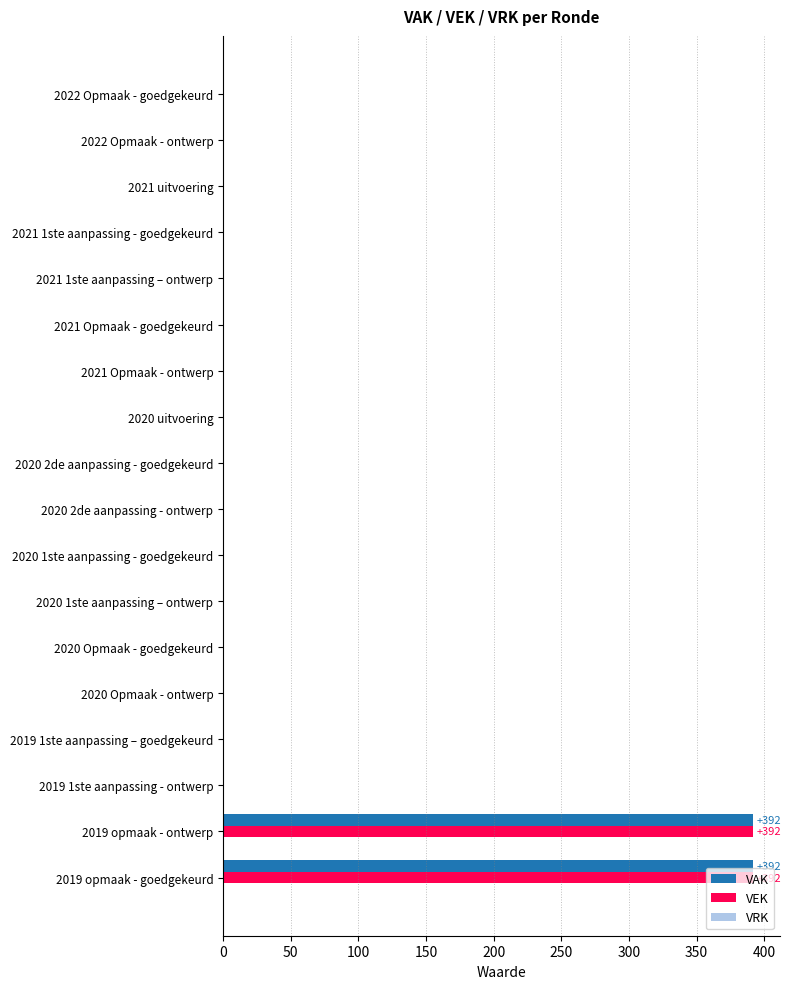

True or false: VAK has a value of 264 at 2020 uitvoering.

False